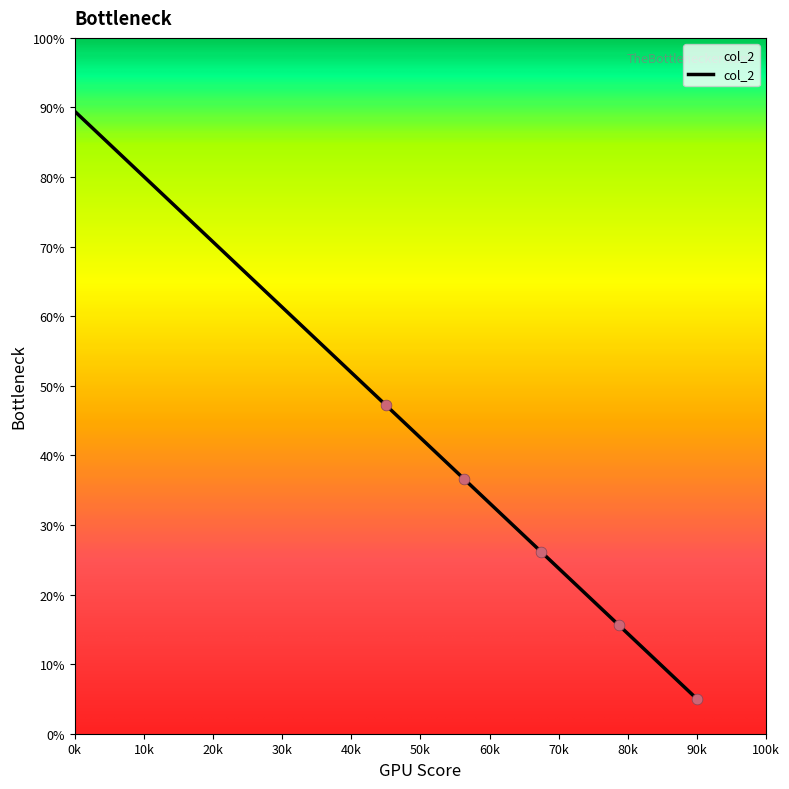

What is the difference between the maximum and minimum values?

84.4